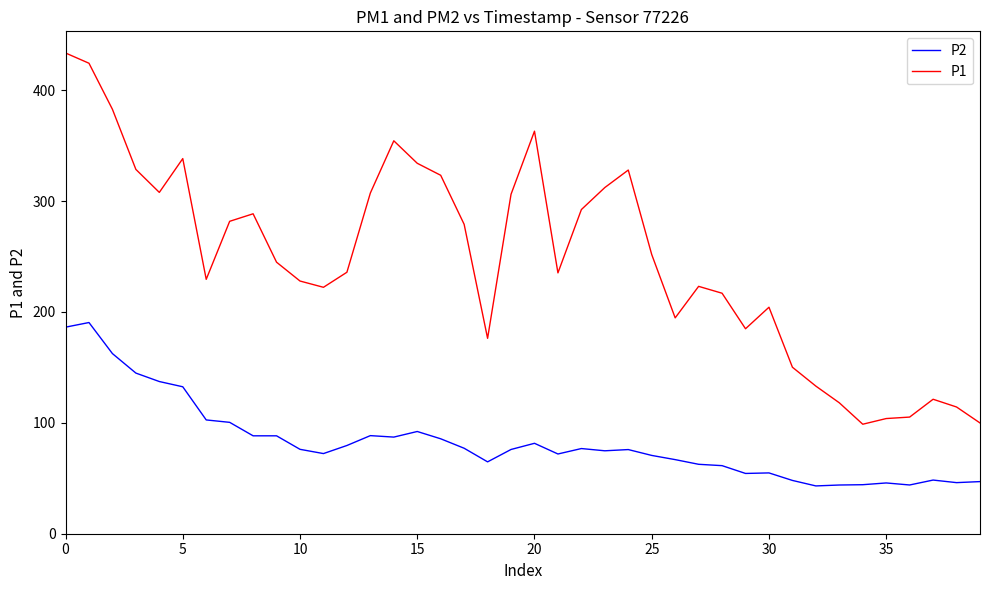

What is the sum of all P1 values?

9875.4